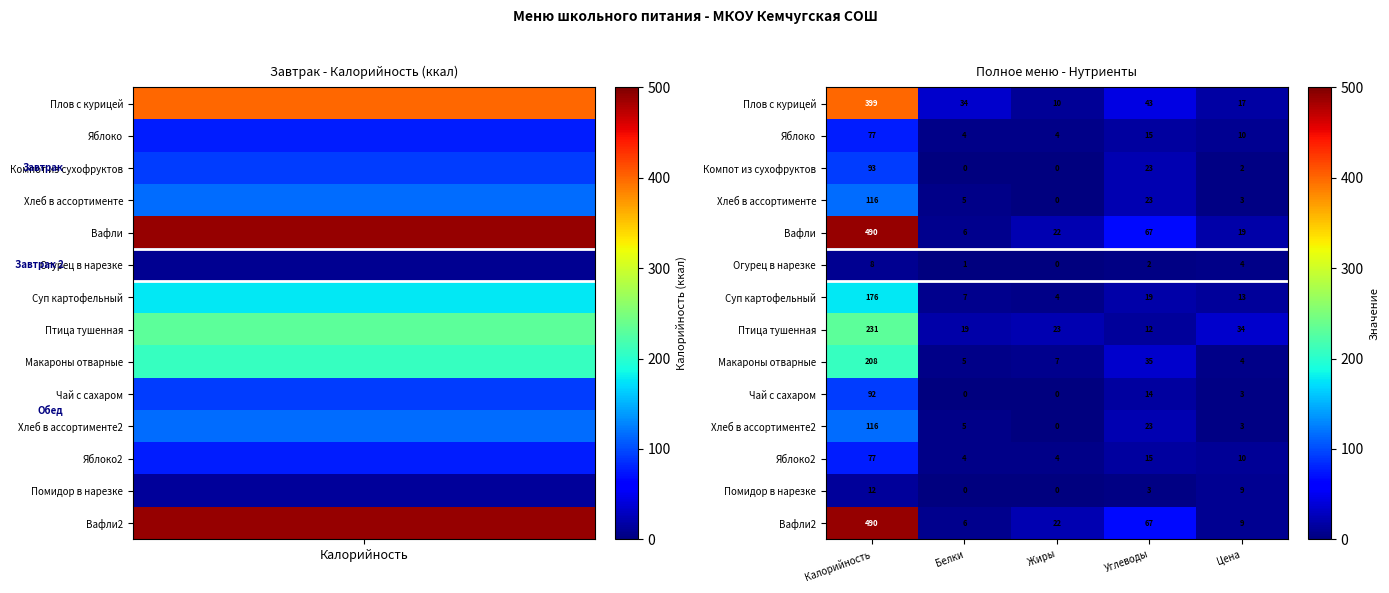

What is the difference between the maximum and second lowest values in the Чай с сахаром series?

92